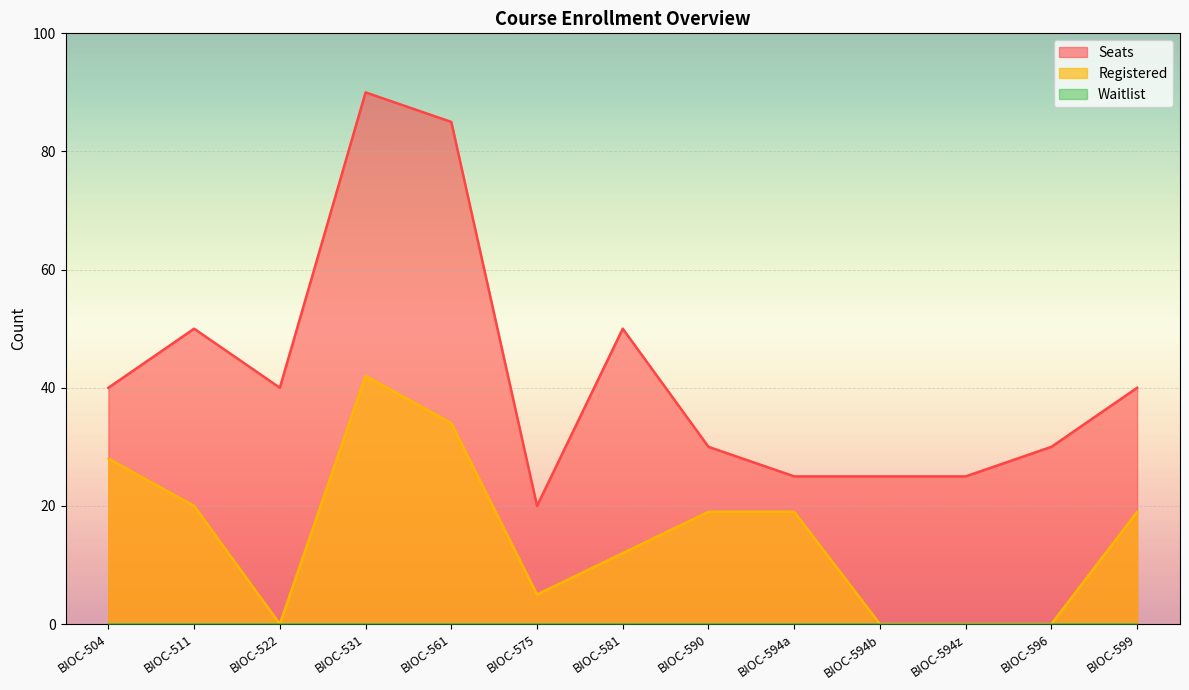

What is the spread (max minus min) of values at BIOC-531?

90